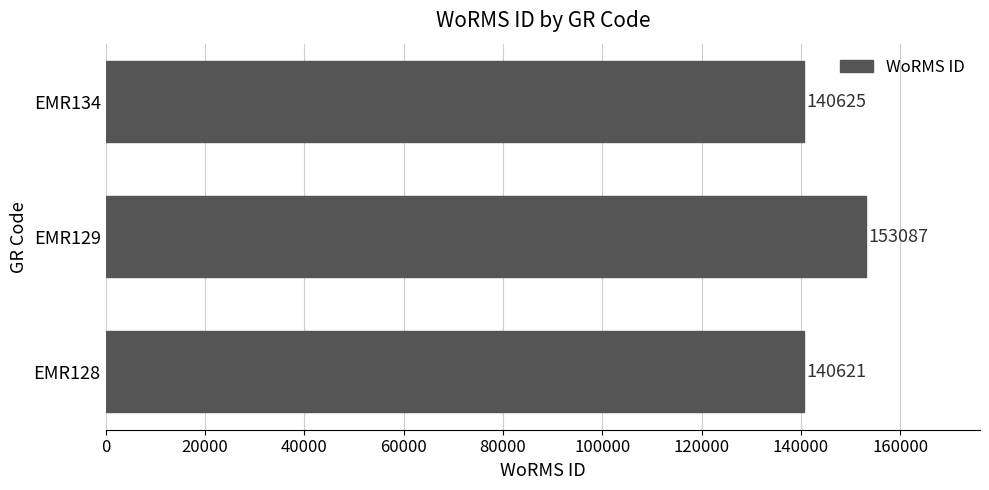

How many data points does each series have?

3